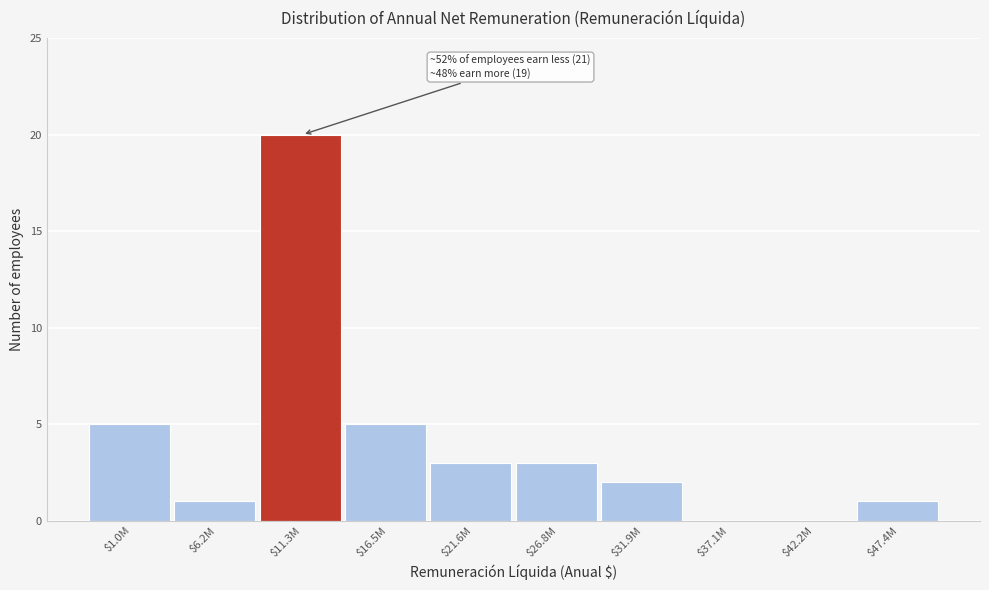

What is the greatest value displayed?

20